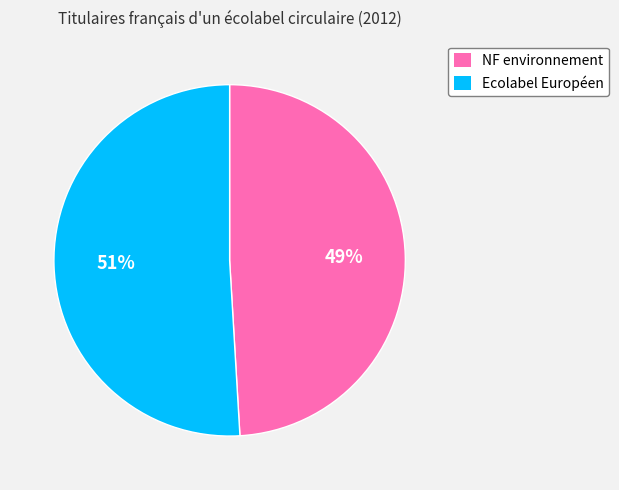

Which category has the biggest portion of the pie?

Ecolabel Européen